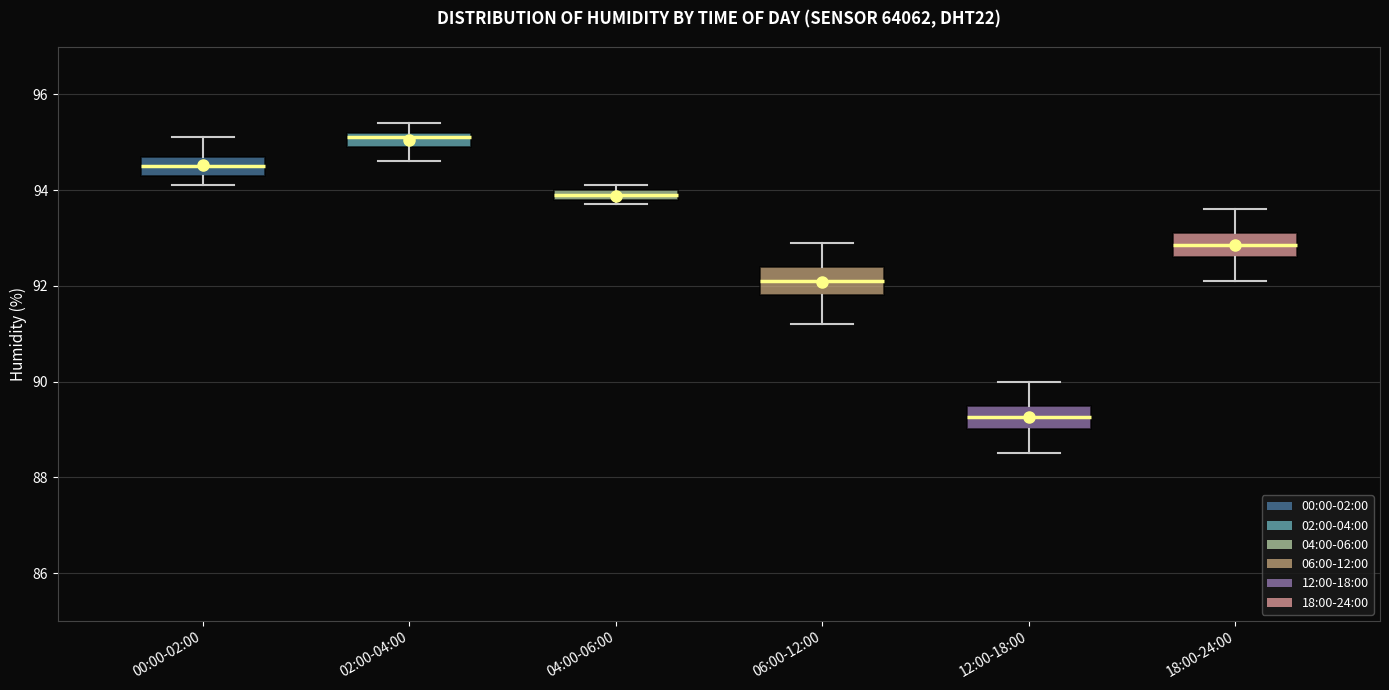

Which box has the lowest median line?

12:00-18:00